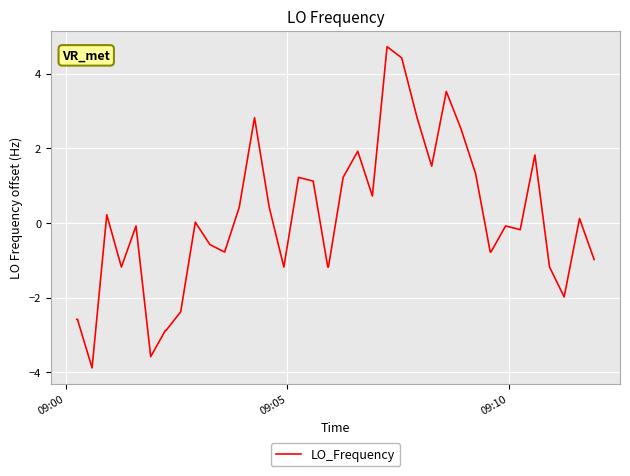

What is the minimum value shown in the chart?

-3.9